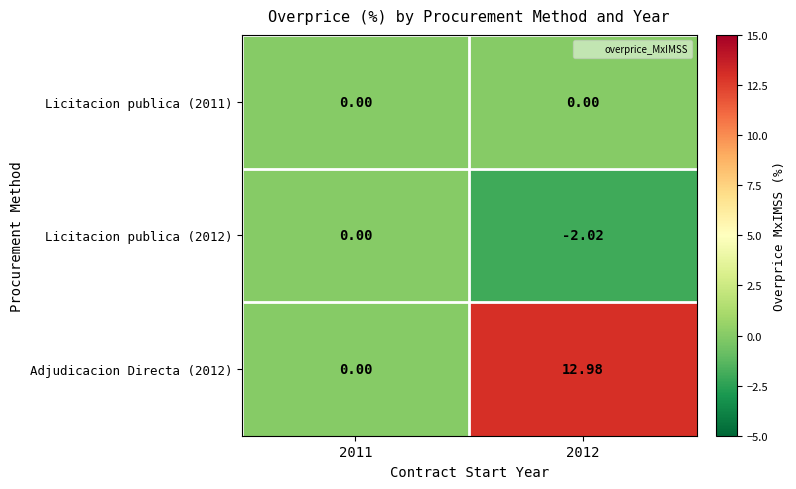

What is the spread (max minus min) of values at 2012?

15.0